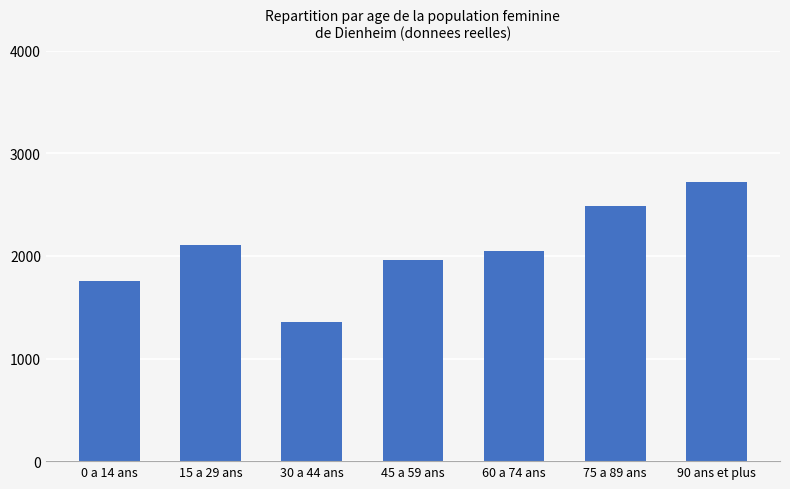

What is the difference between the maximum and minimum values?

1364.4